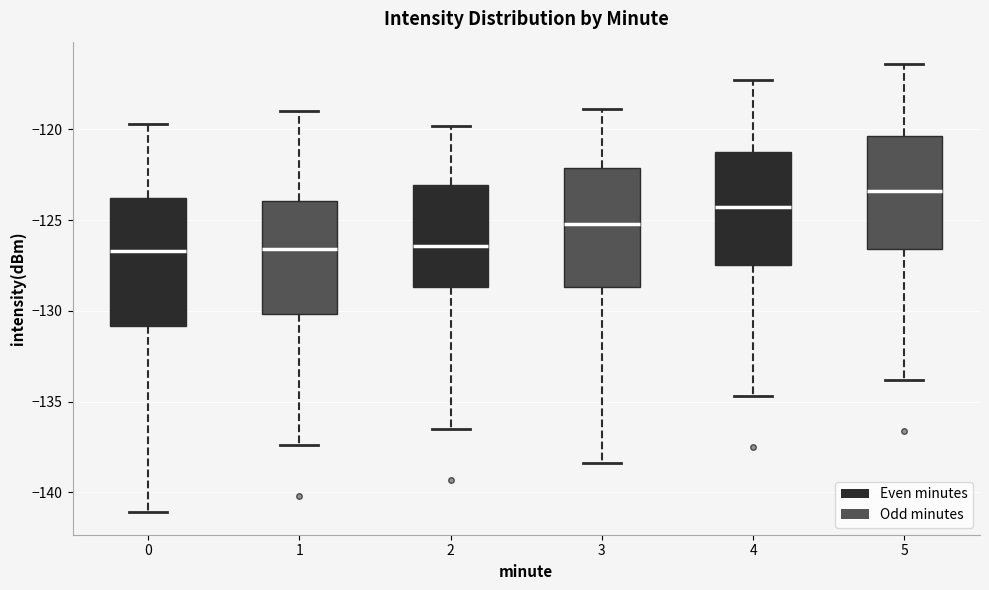

Reading left to right, read every box against the y-axis: the position of its median line, the range the box covers, and the ends of its whiskers. The values are not printed on the chart, so give them approximately, as read against the axis.

0: median -126.5, box -131.0 to -124.0, whiskers -141.0 to -119.5
1: median -126.5, box -130.0 to -124.0, whiskers -137.5 to -119.0
2: median -126.5, box -128.5 to -123.0, whiskers -136.5 to -120.0
3: median -125.0, box -128.5 to -122.0, whiskers -138.5 to -119.0
4: median -124.5, box -127.5 to -121.0, whiskers -134.5 to -117.5
5: median -123.5, box -126.5 to -120.5, whiskers -134.0 to -116.5